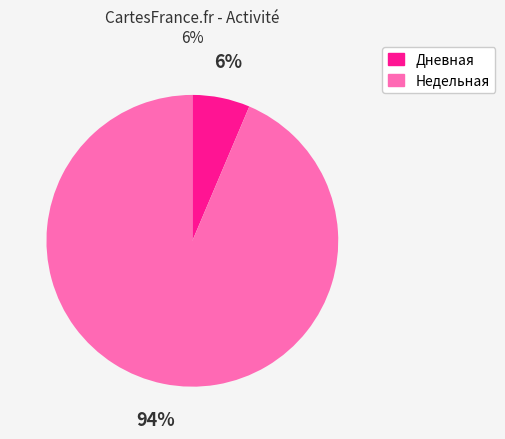

Which has a higher value, Недельная or Дневная?

Недельная